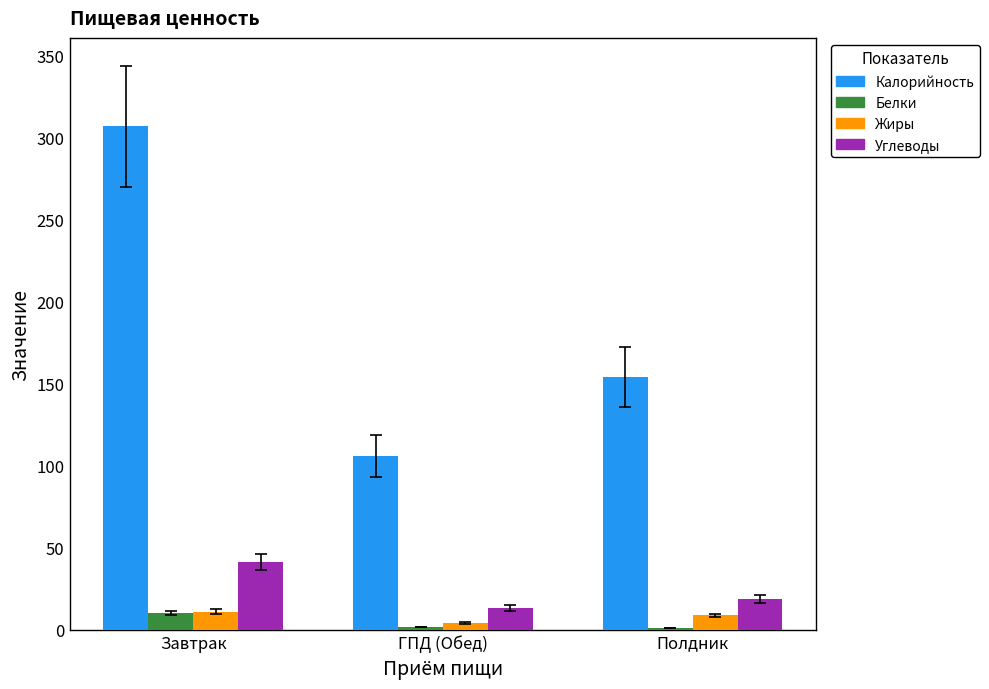

How many series are shown in this chart?

4